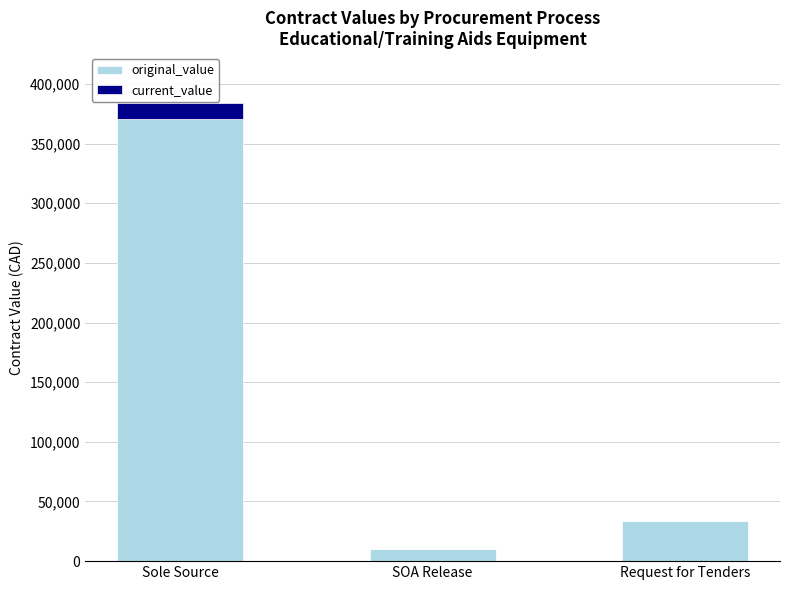

At which label does original_value reach its peak?

Sole Source